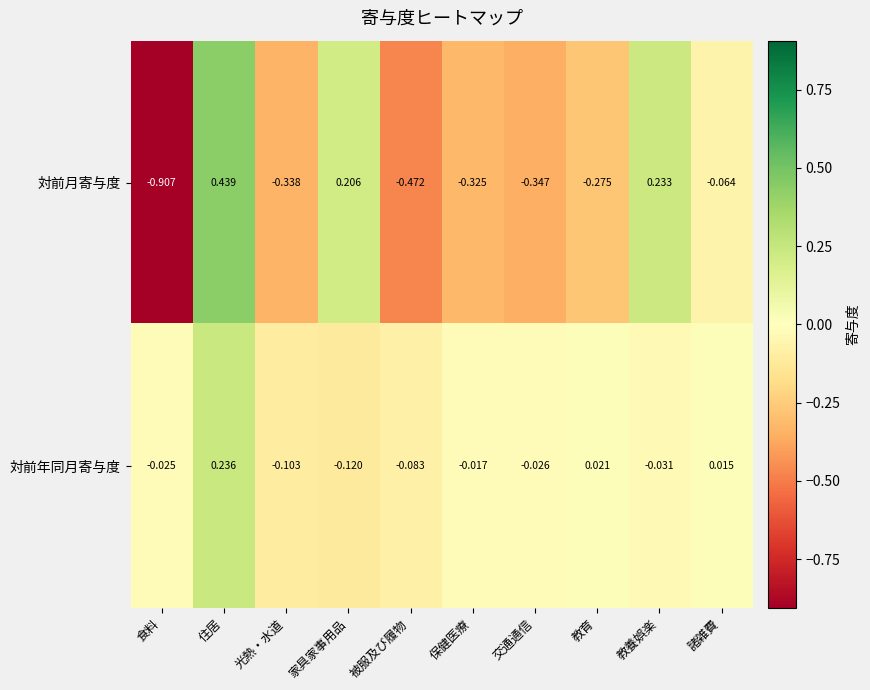

Which series has the largest range (max minus min)?

対前月寄与度